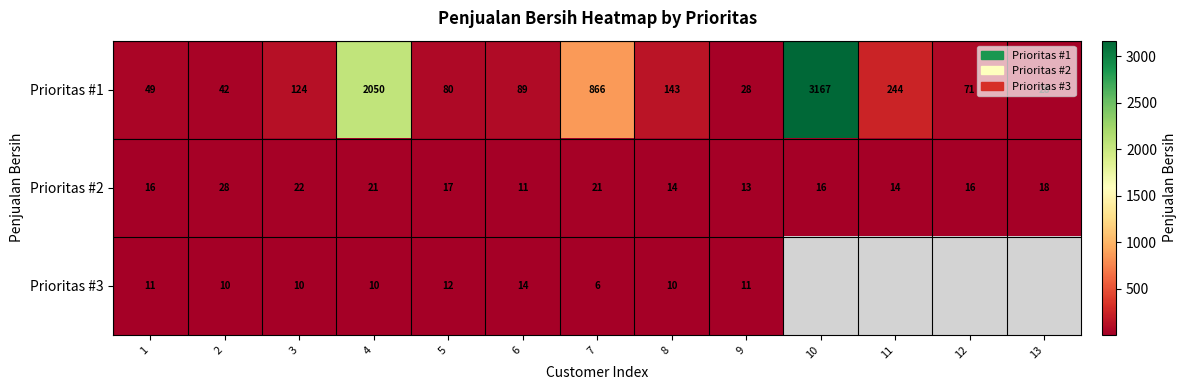

What is the greatest value displayed?

3167.0